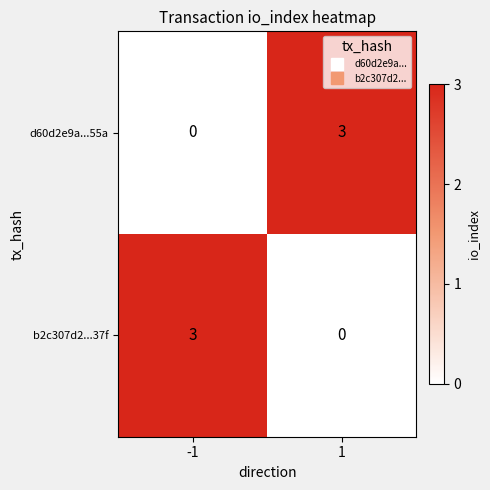

What is the highest value of the b2c307d2...37f series?

3